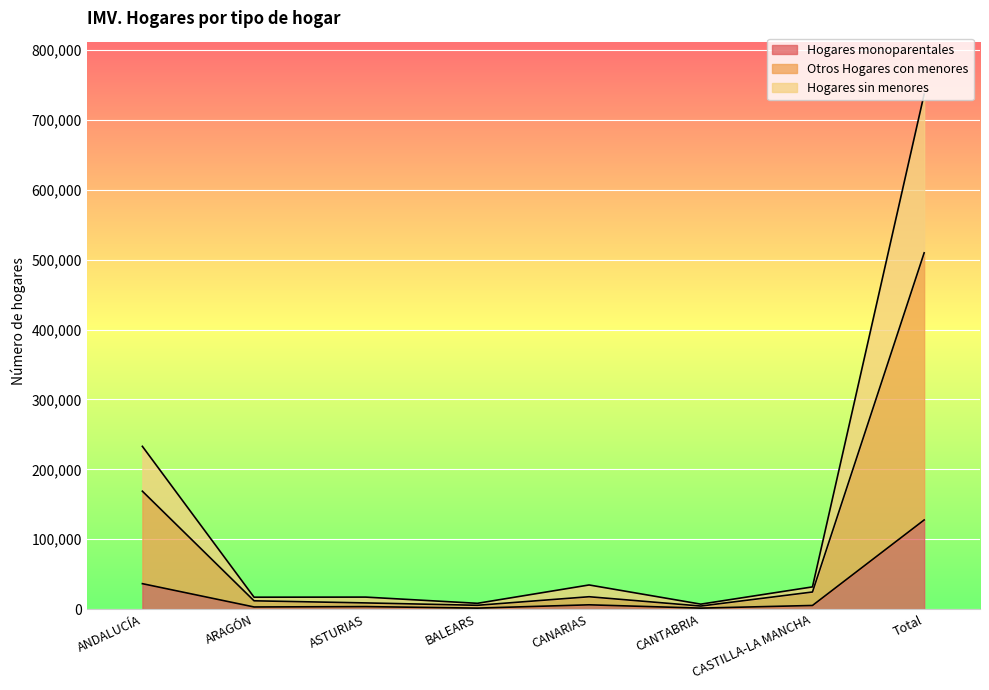

What is the label of the 3rd point from the right?

CANTABRIA